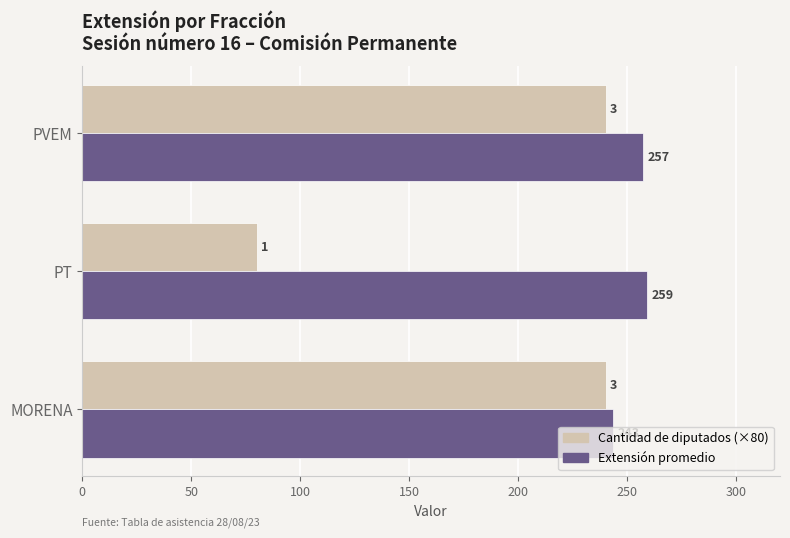

Is the value of Extensión promedio at PT greater than the value of Cantidad de diputados (×80) at MORENA?

Yes